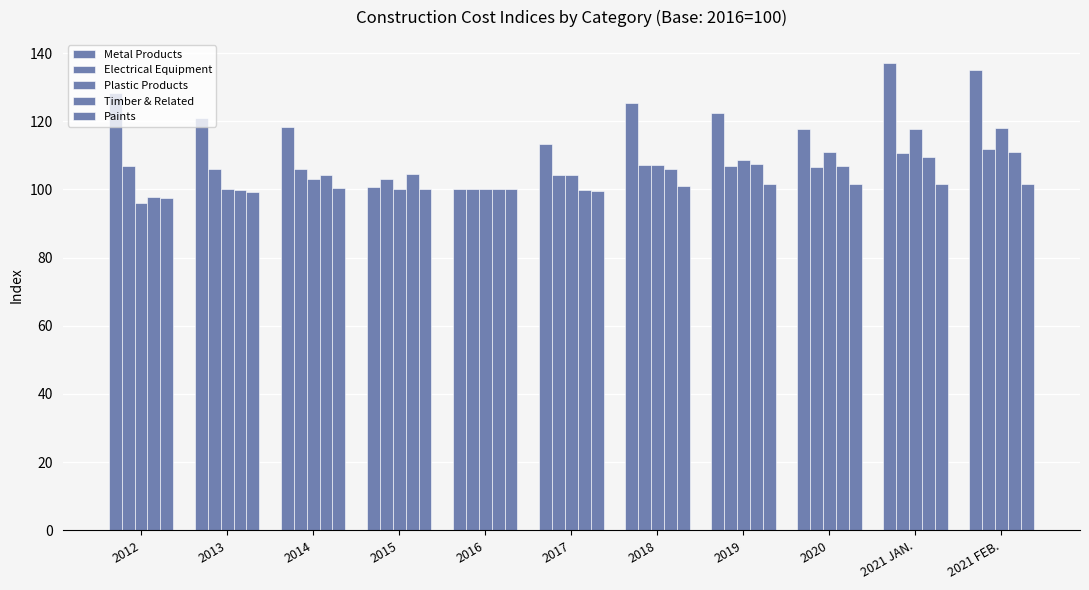

How many groups of bars are there?

11